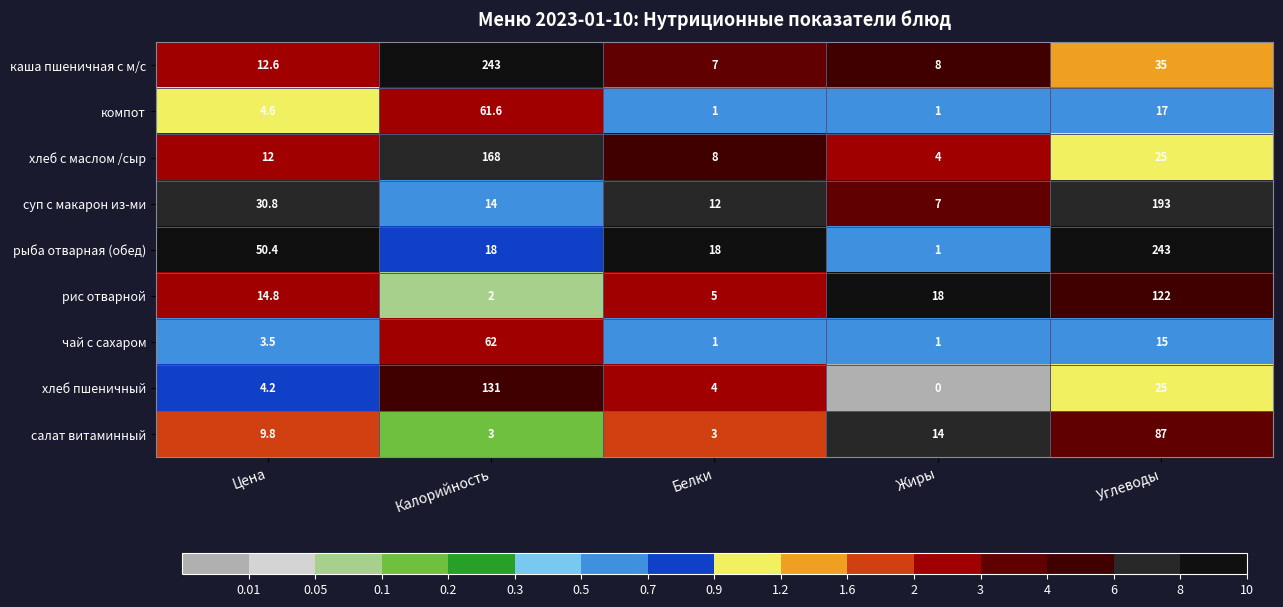

What is the average value of the рыба отварная (обед) series?

66.1